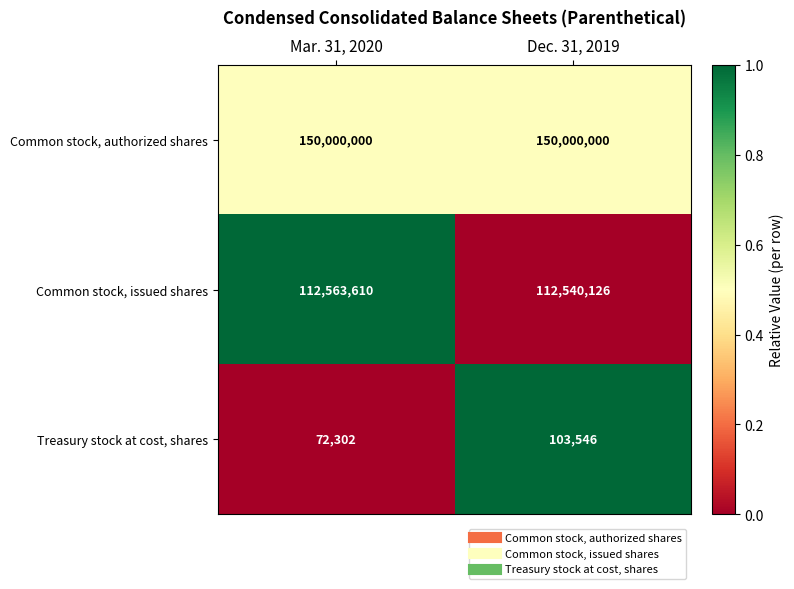

Read the Treasury stock at cost, shares value at Mar. 31, 2020, to the nearest 10.

72300